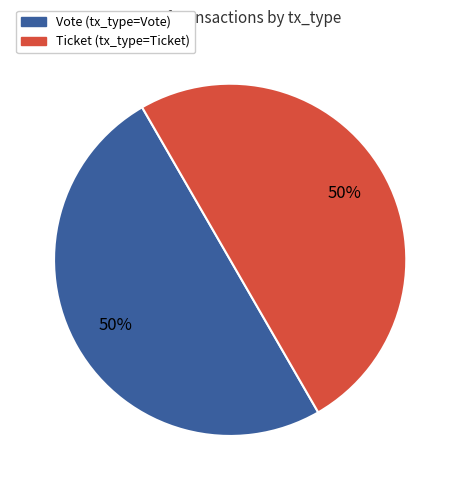

To the nearest percent, what is the average slice percentage?

50%